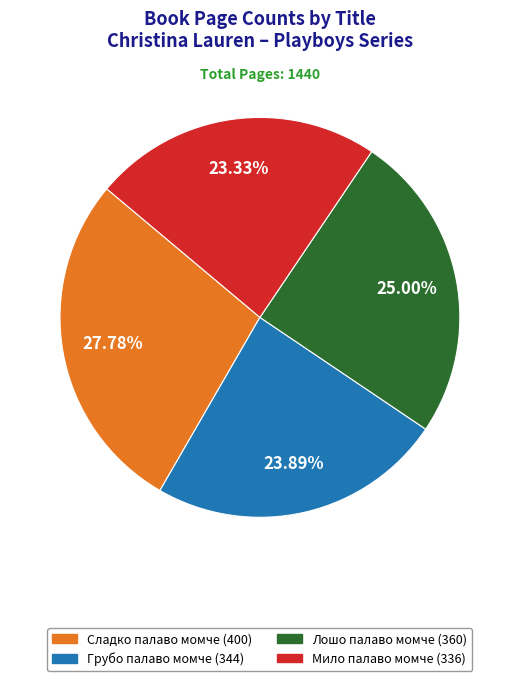

The Грубо палаво момче slice represents 37% of the pie. True or false?

False